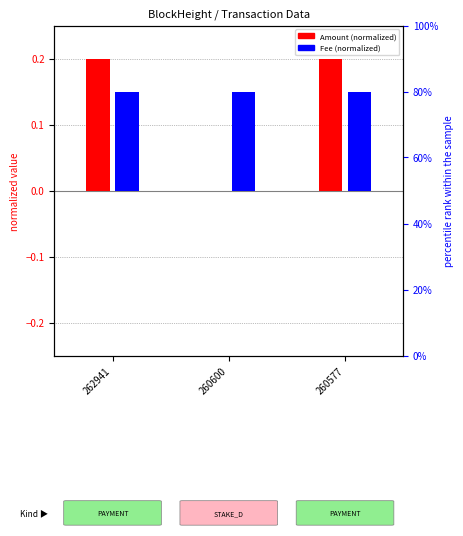

Is the value of Fee (normalized) at 260600 greater than the value of Amount (normalized) at 260577?

No